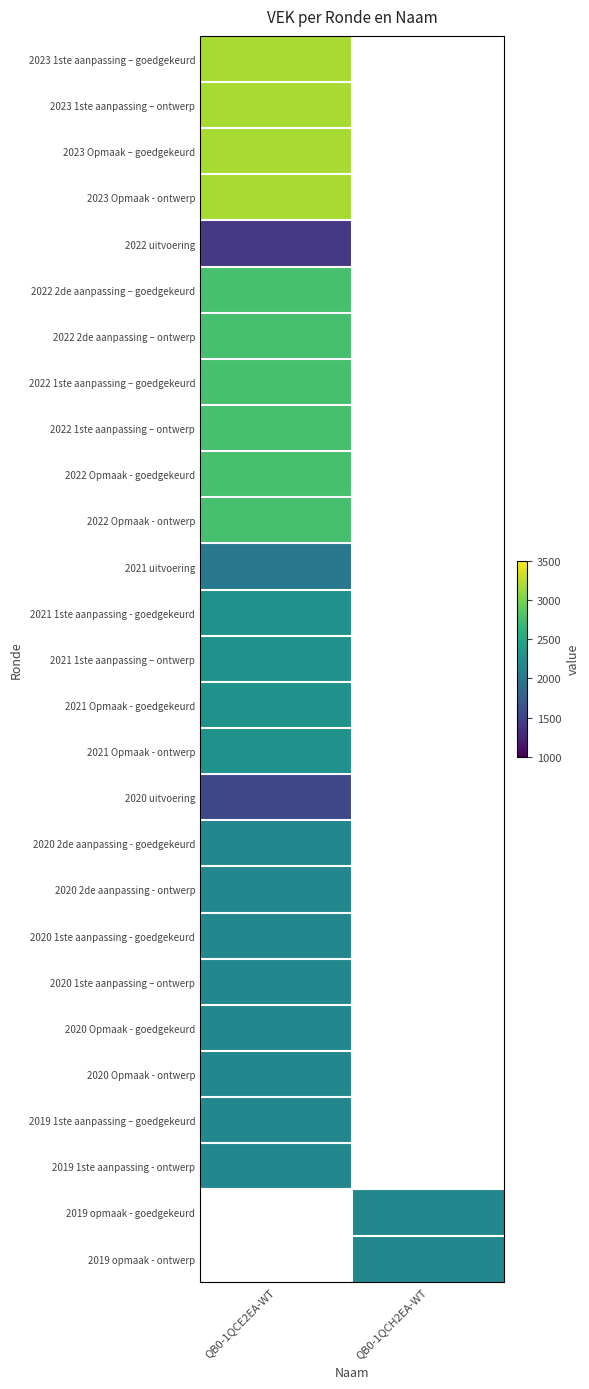

Which category has the lowest value in the 2022 2de aanpassing – goedgekeurd series?

QB0-1QCE2EA-WT